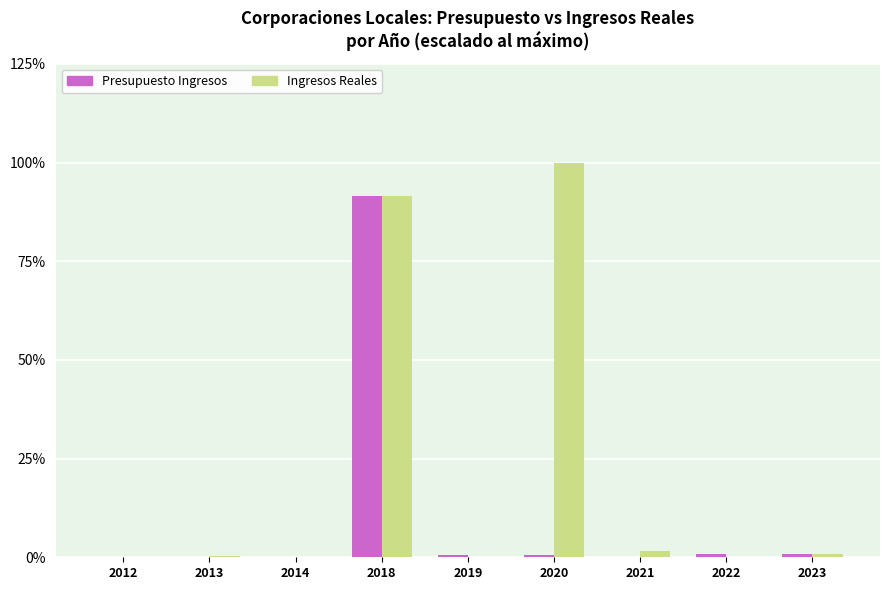

At which category does the chart reach its peak across all series?

2020